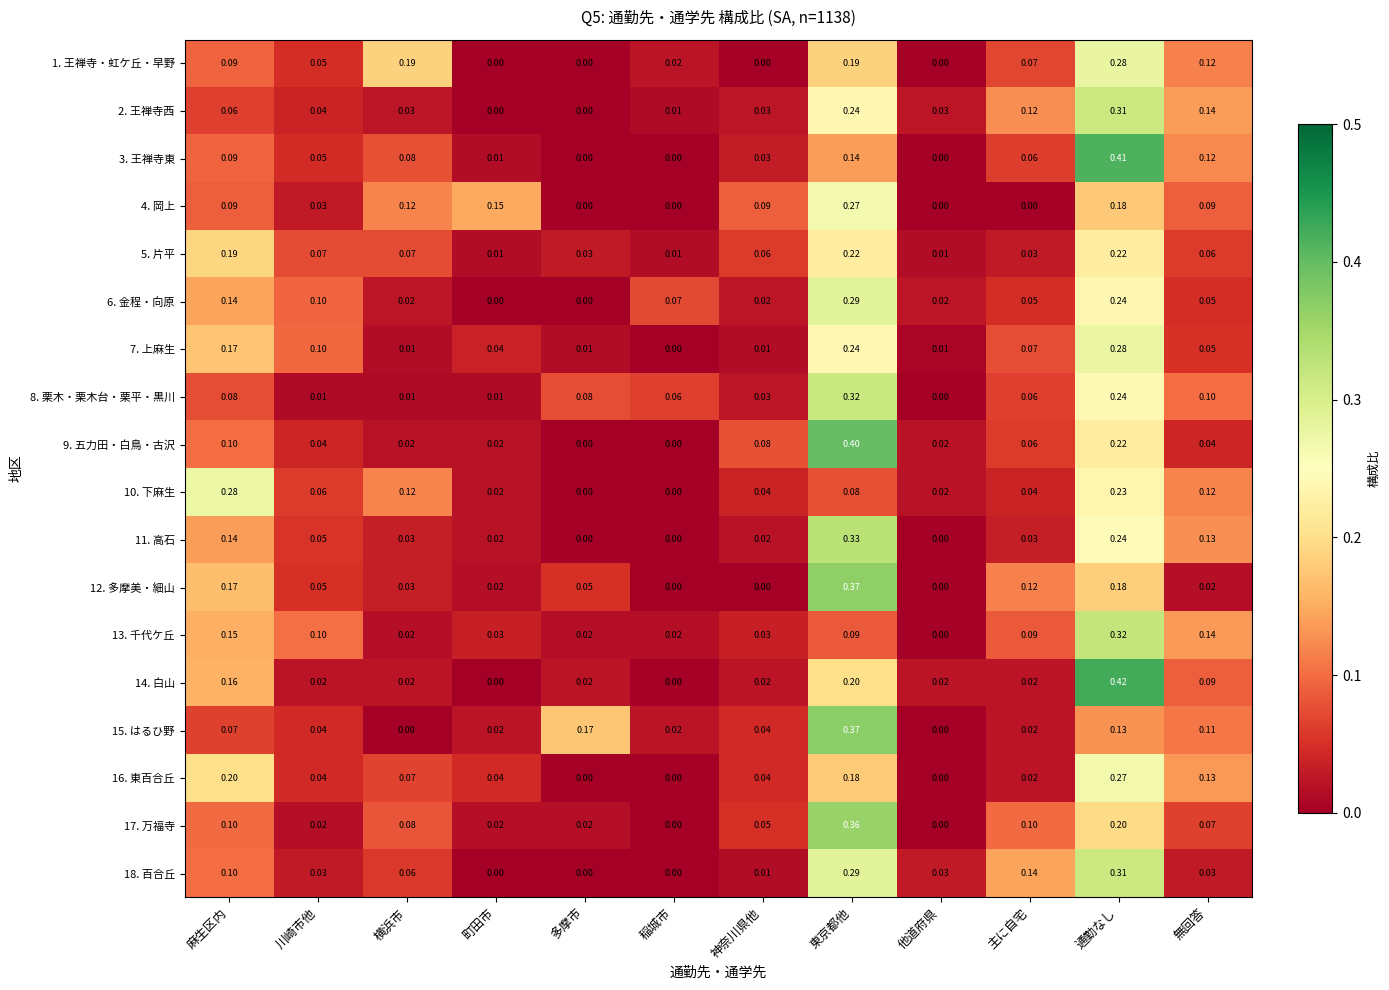

At which label is 13. 千代ケ丘 closest to 0?

他道府県